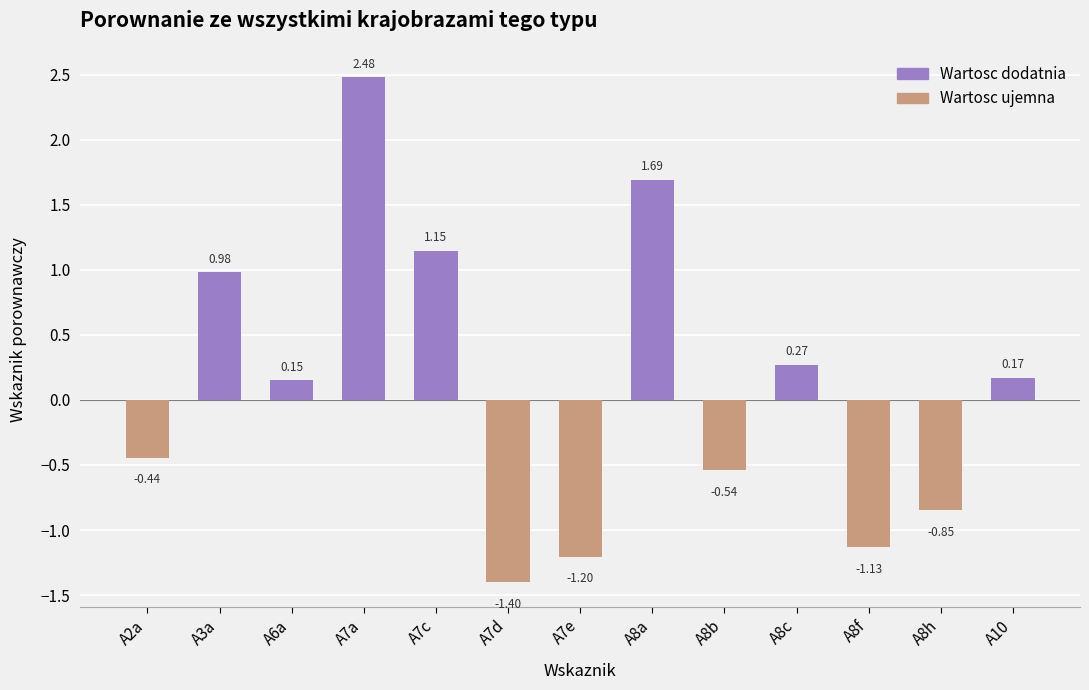

What is the change in value from A6a to A8a?

+1.5